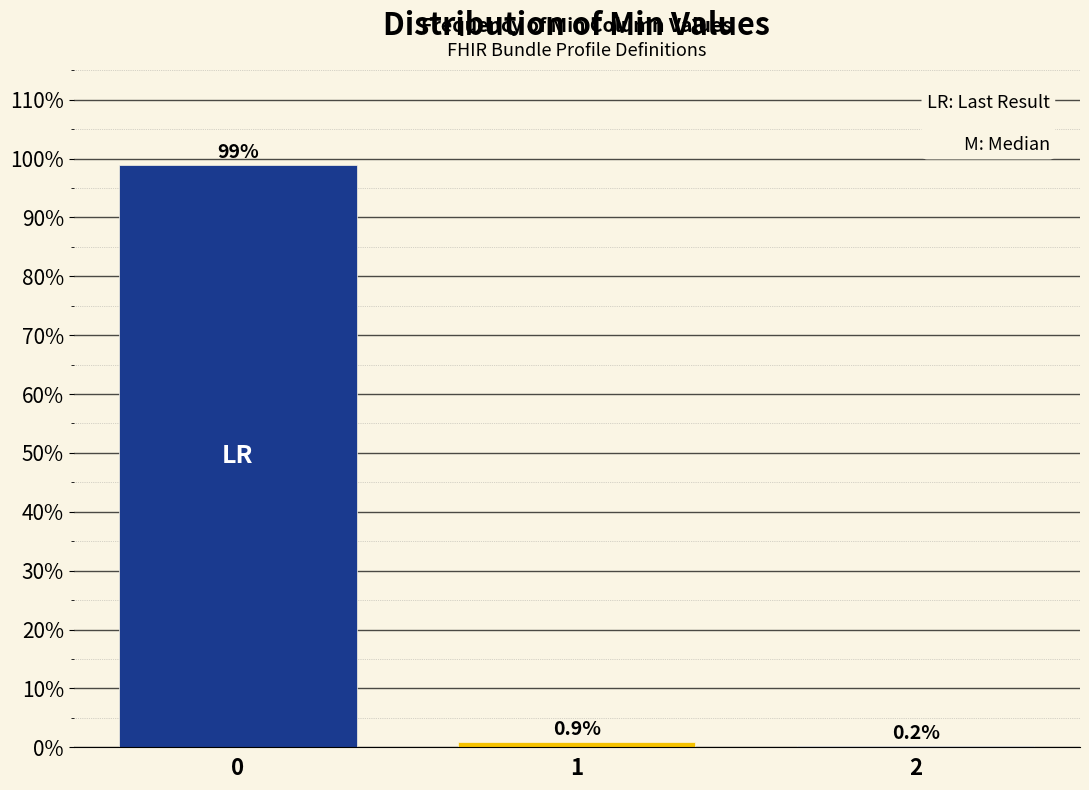

Reading left to right, list all the values displayed in this chart.

0=98.9	1=0.9	2=0.2